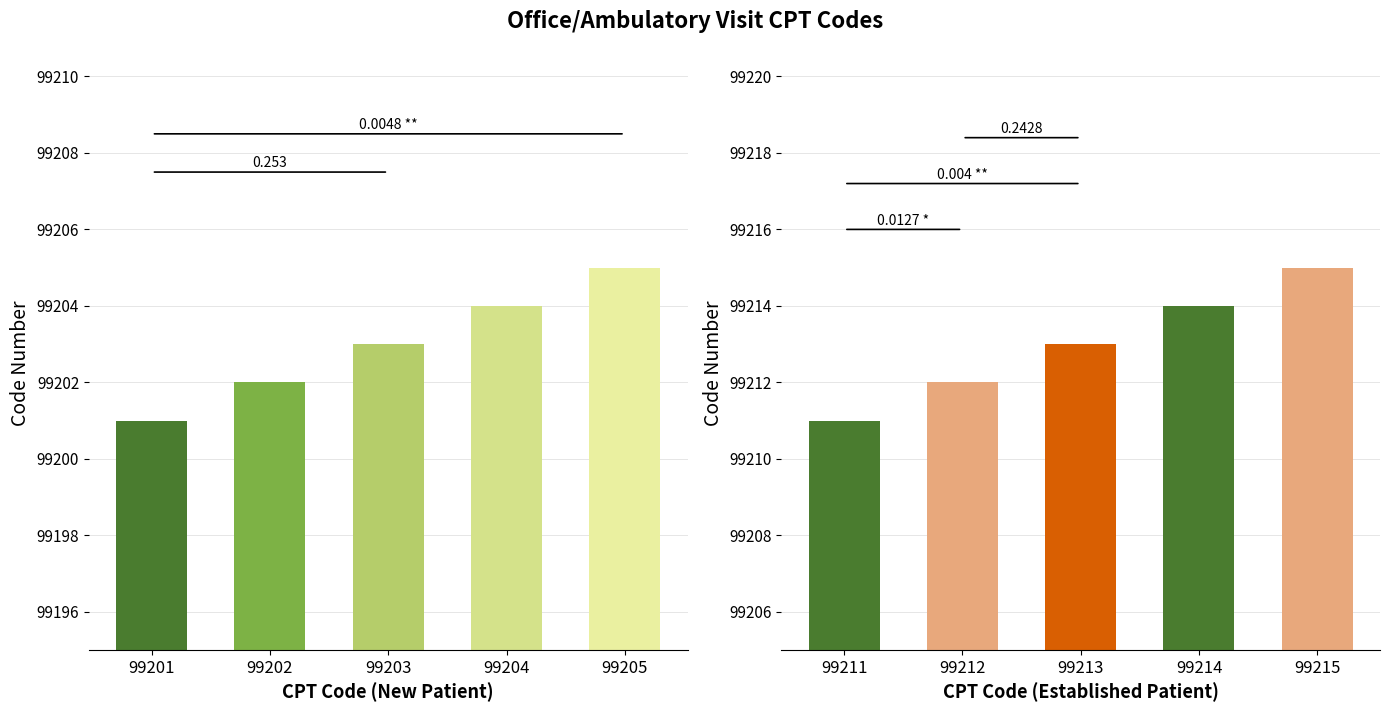

True or false: Established Patient has a value of 99211 at 99211.

True